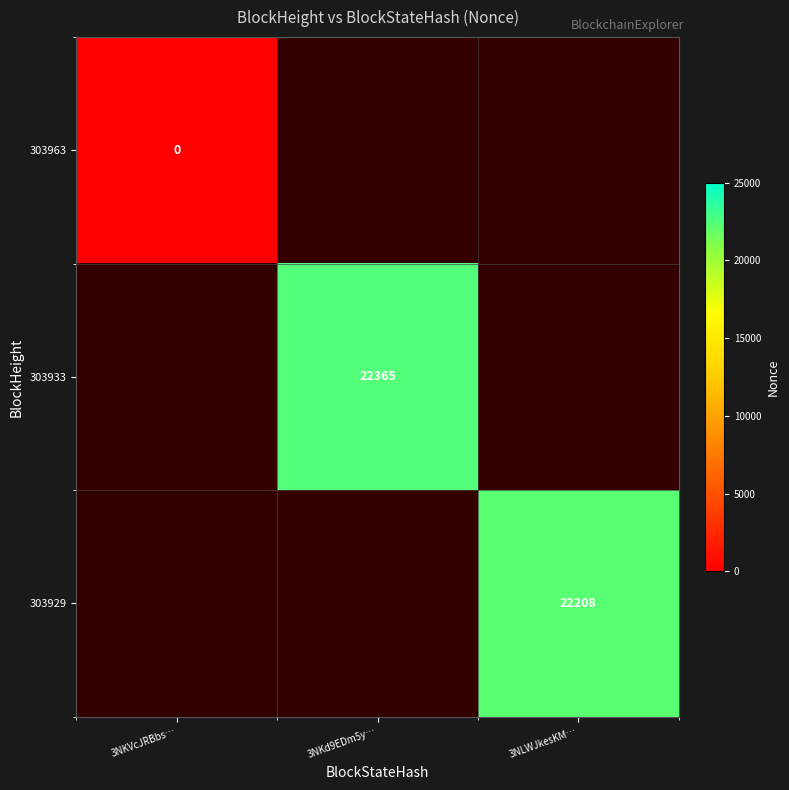

The value of 303933 at 3NKd9EDm5y… is 22365. True or false?

True